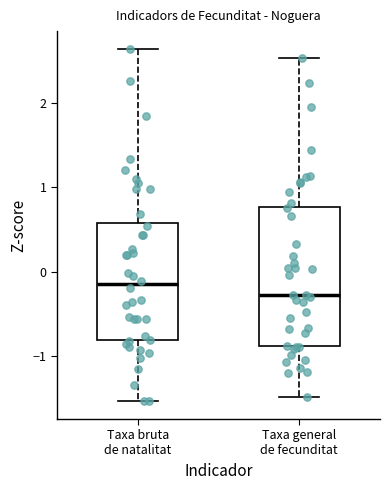

Reading left to right, transcribe this box plot: for each box, give where its median line is, the range the box spans, and where its two whiskers end, as read against the y-axis. The values are not printed on the chart, so give them approximately, as read against the axis.

Taxa bruta de natalitat: median -0.2, box -0.8 to 0.6, whiskers -1.5 to 2.6
Taxa general de fecunditat: median -0.3, box -0.9 to 0.8, whiskers -1.5 to 2.5